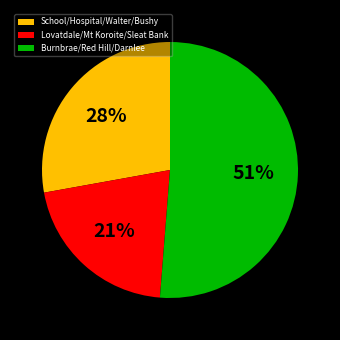

What percentage is the Burnbrae/Red Hill/Darnlee slice, to the nearest percent?

51%